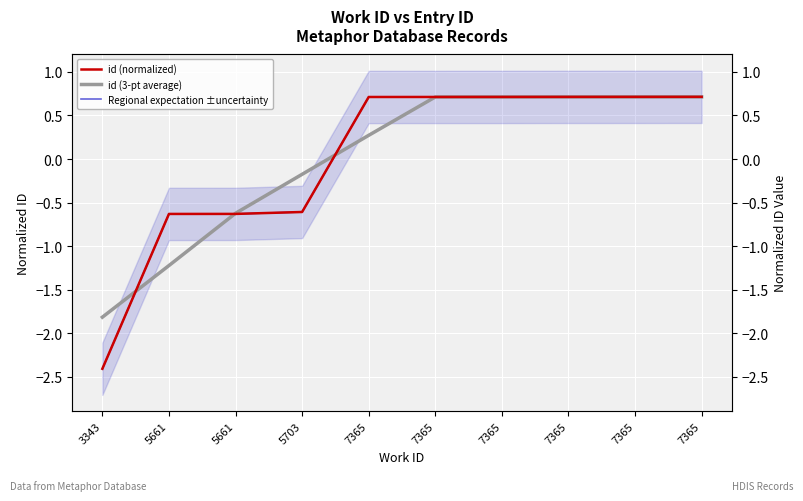

Which series has the largest range (max minus min)?

id (normalized)